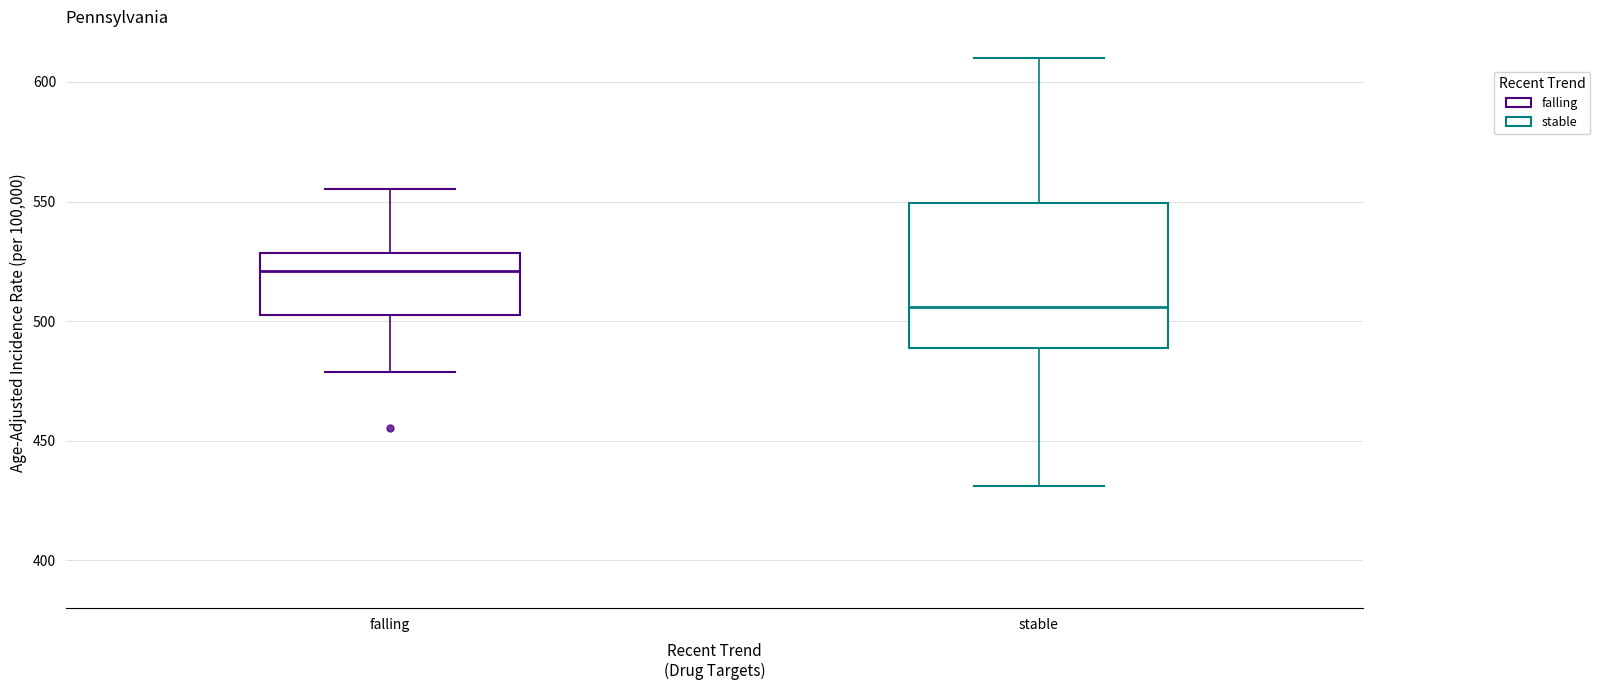

Reading left to right, transcribe this box plot: for each box, give where its median line is, the range the box spans, and where its two whiskers end, as read against the y-axis. The values are not printed on the chart, so give them approximately, as read against the axis.

falling: median 520, box 505 to 530, whiskers 480 to 555
stable: median 505, box 490 to 550, whiskers 430 to 610